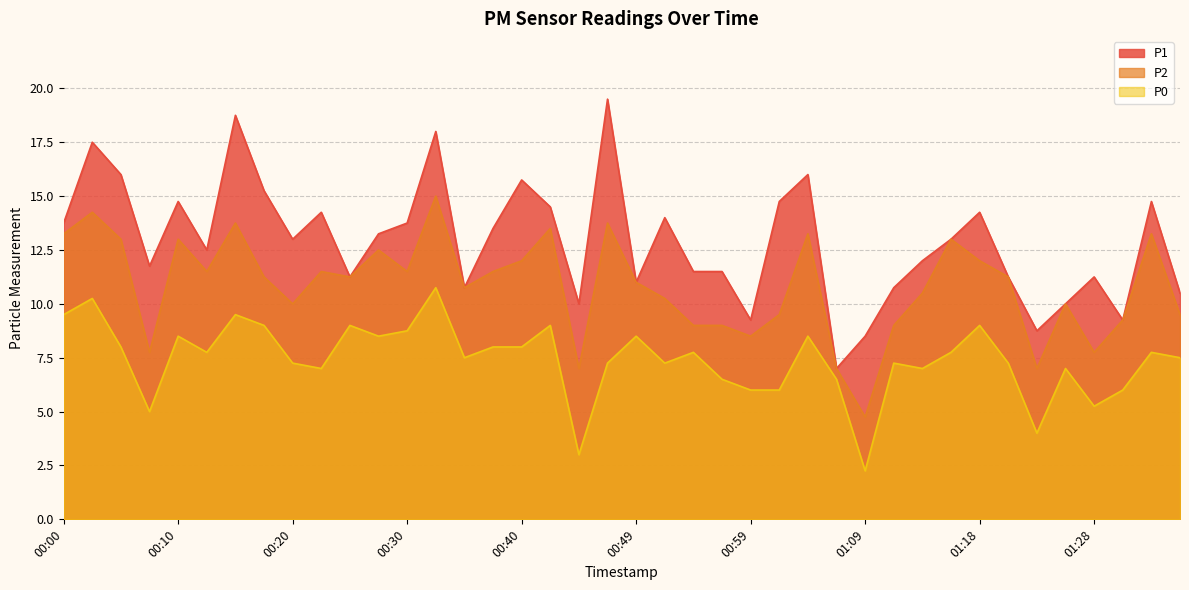

What are all the series names shown in the legend?

P1, P2, P0